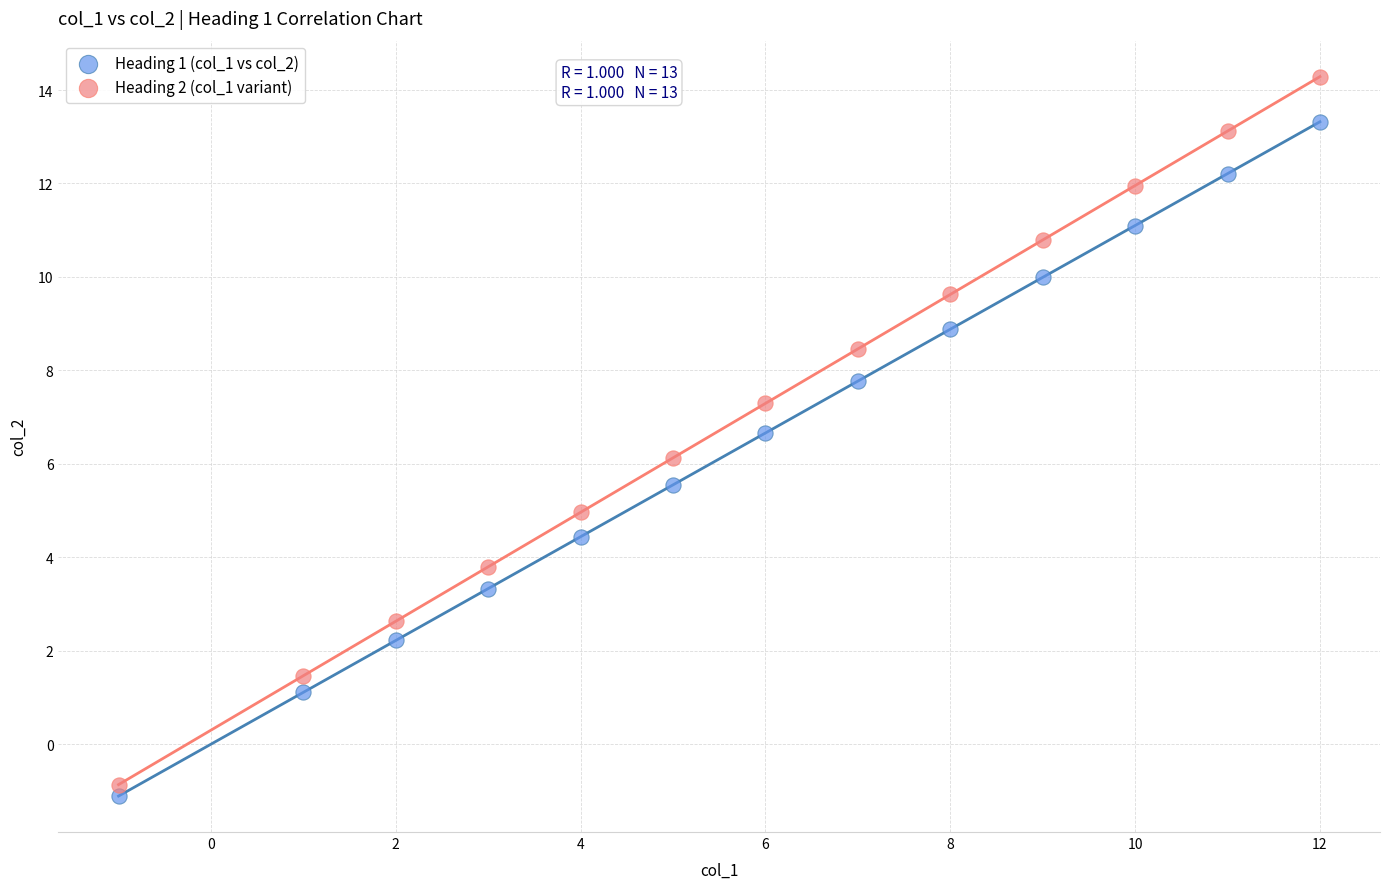

What are all the series names shown in the legend?

Heading 1 (col_1 vs col_2), Heading 2 (col_1 variant)